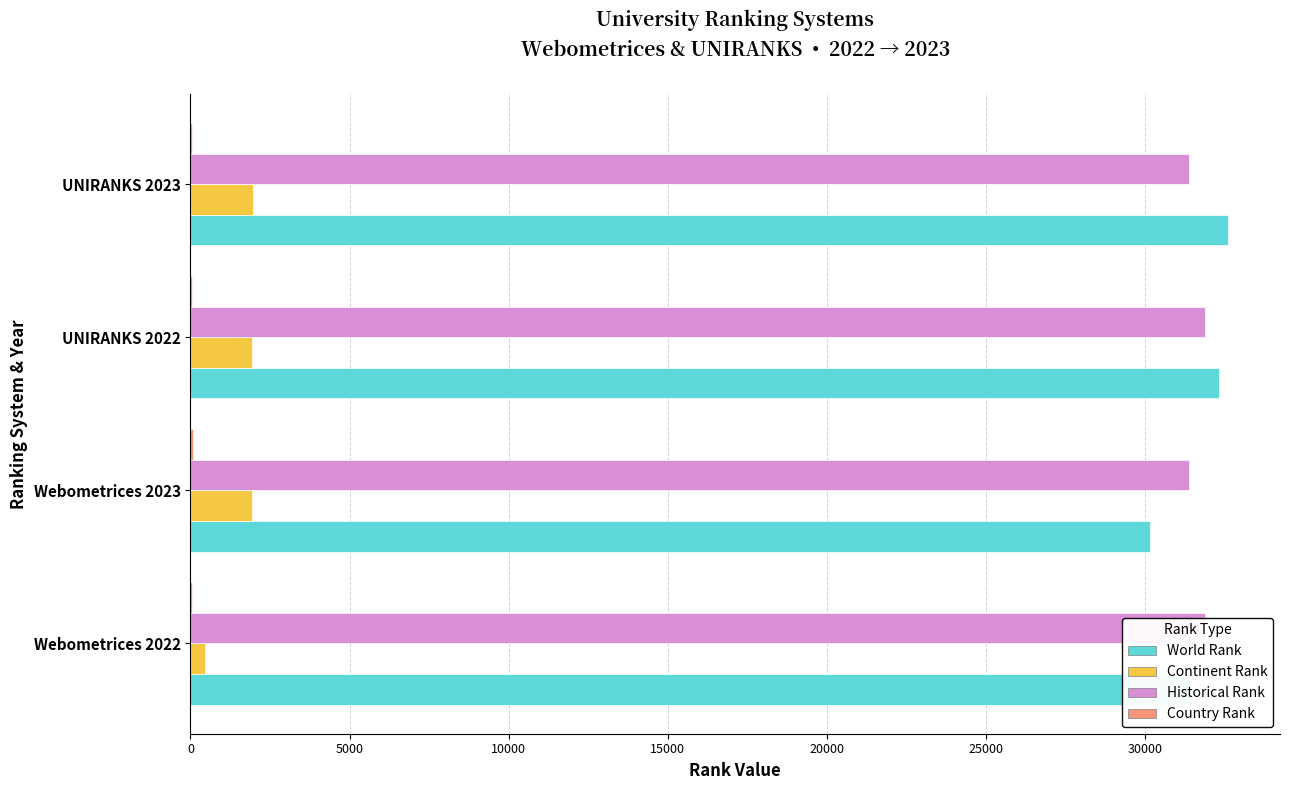

Reading right to left, list all the values displayed in this chart.

world rank: 32601.0	32314.0	30154.0	31437.0
continent rank: 1963.0	1924.0	1942.0	467.0
historical rank: 31377.5	31875.5	31377.5	31875.5
country rank: 58.0	58.0	76.0	54.0